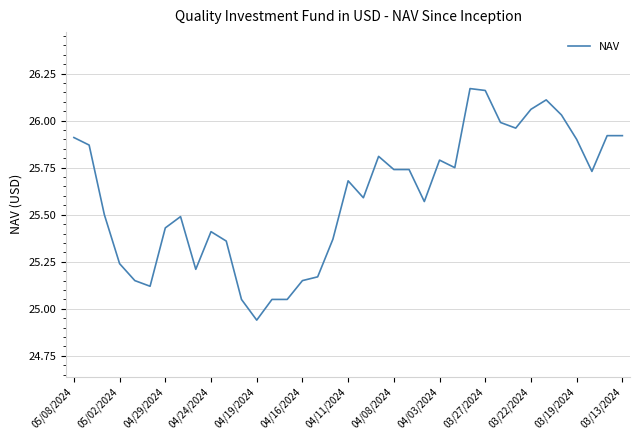

What is the difference between the maximum and minimum values?

1.2